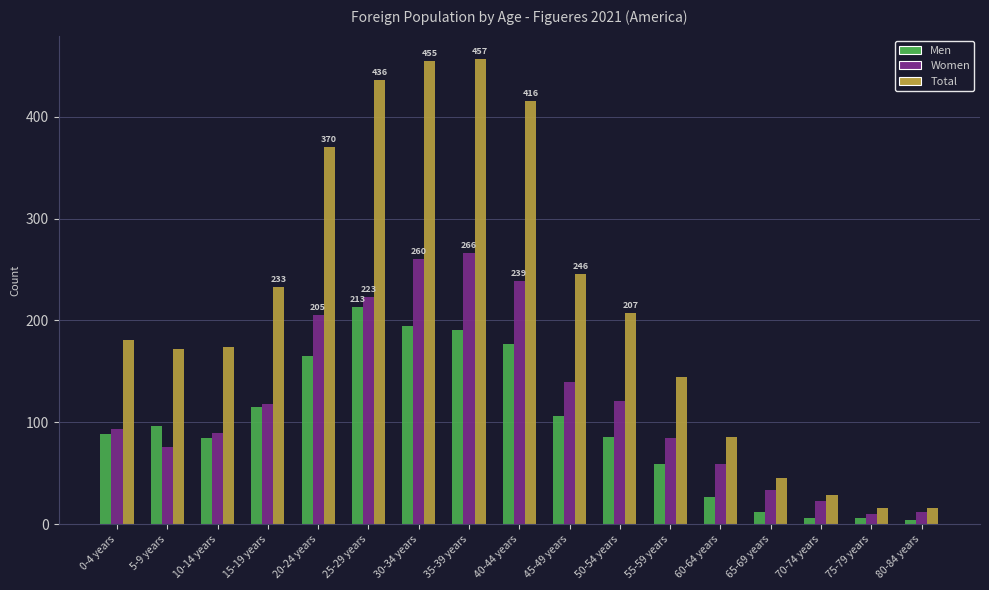

True or false: Total has a value of 390 at 45-49 years.

False